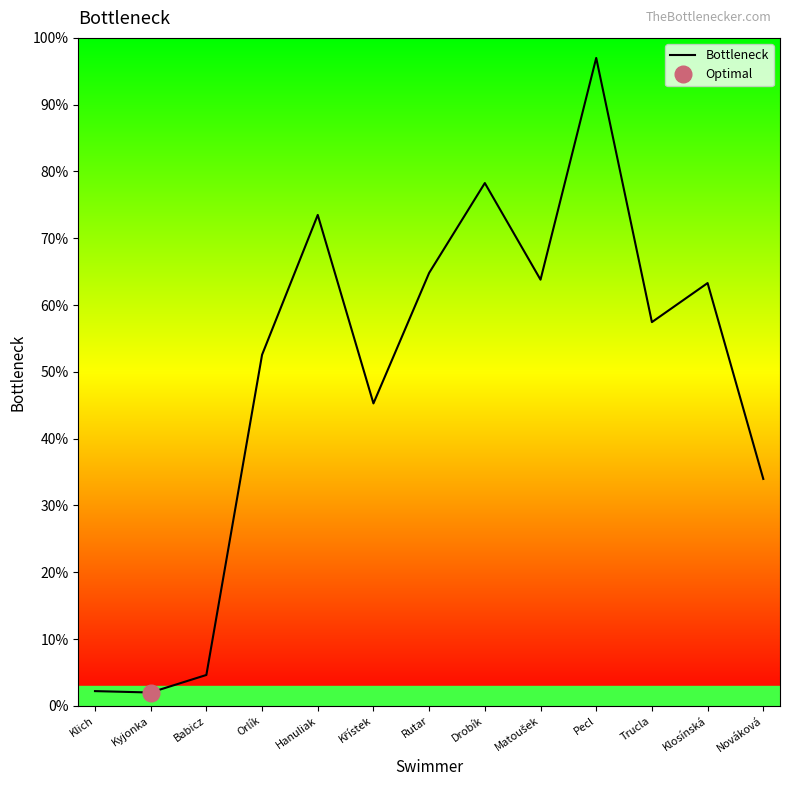

Reading right to left, transcribe all the data shown in this chart.

34.0	63.3	57.4	97.0	63.8	78.3	64.8	45.3	73.5	52.6	4.6	2.0	2.2